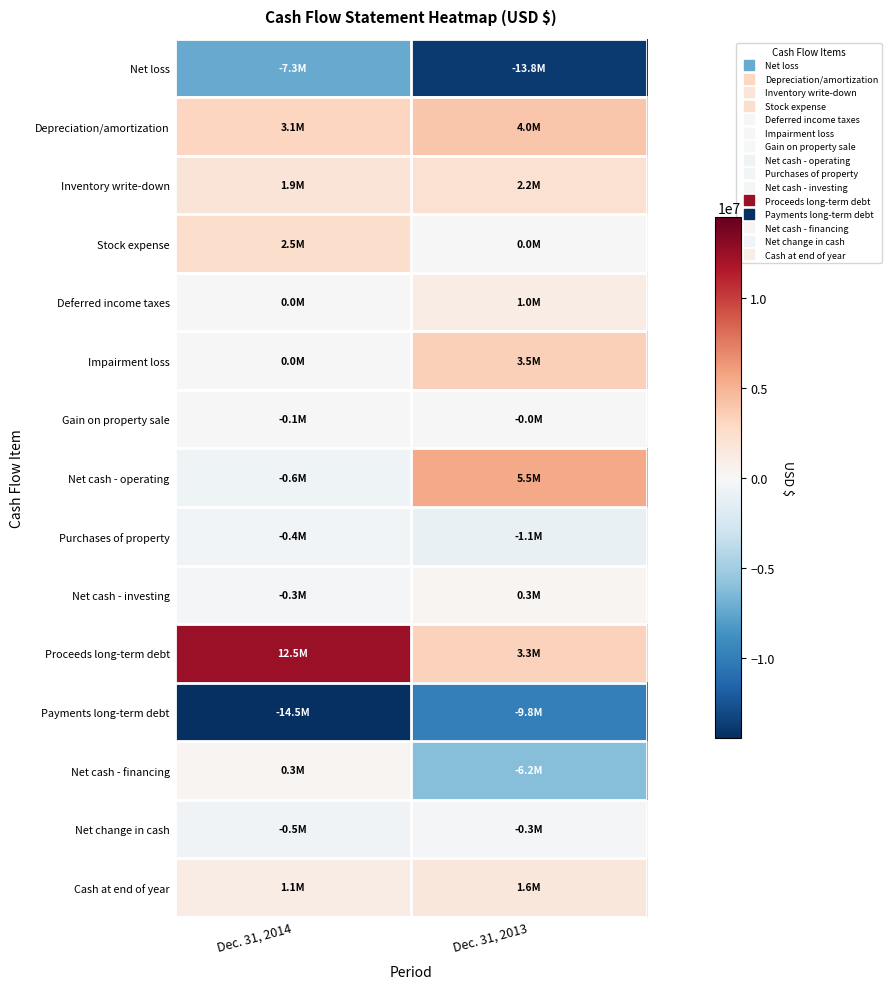

Which series changed the most between Dec. 31, 2014 and Dec. 31, 2013?

Proceeds long-term debt